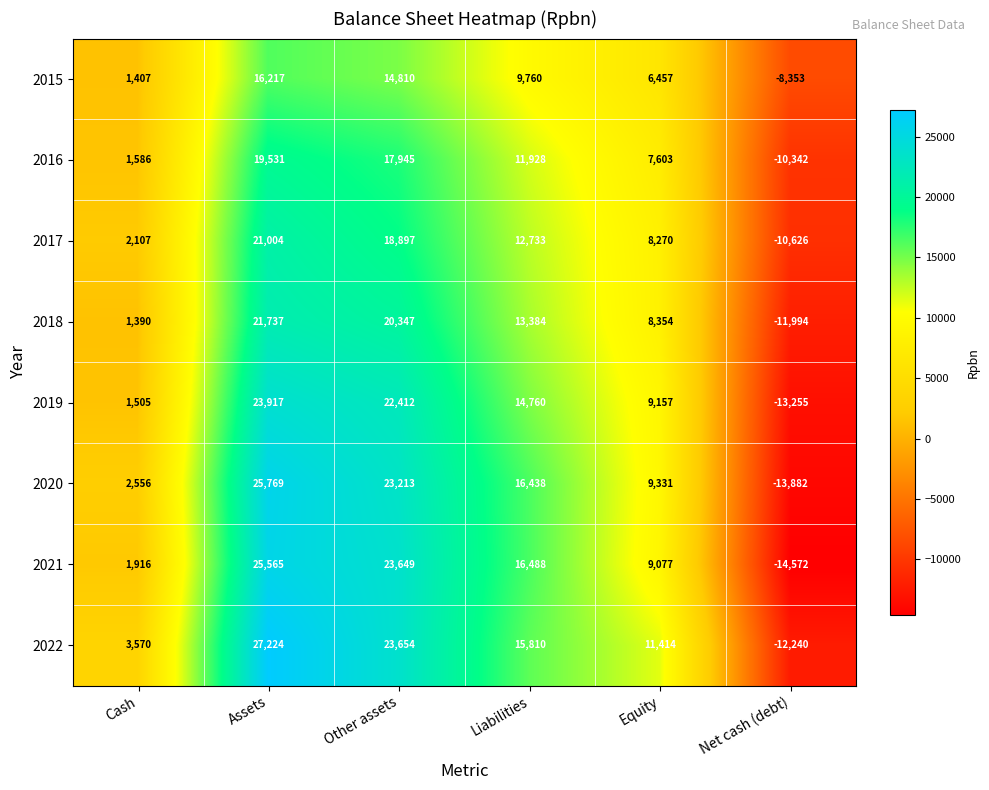

What is the total value across all series at Liabilities?

111301